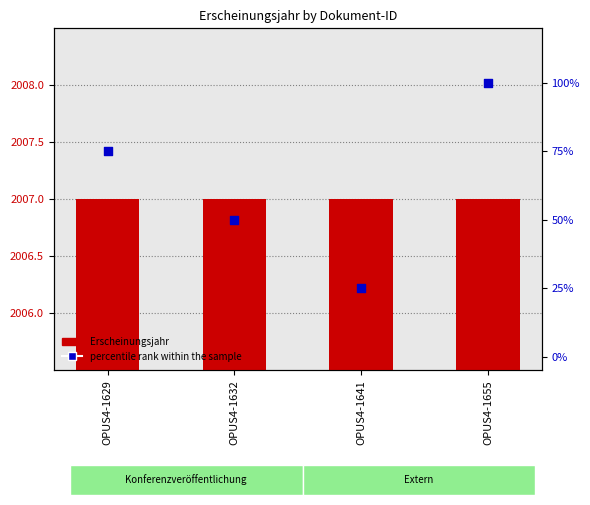

Which series reaches the maximum Y coordinate?

Erscheinungsjahr